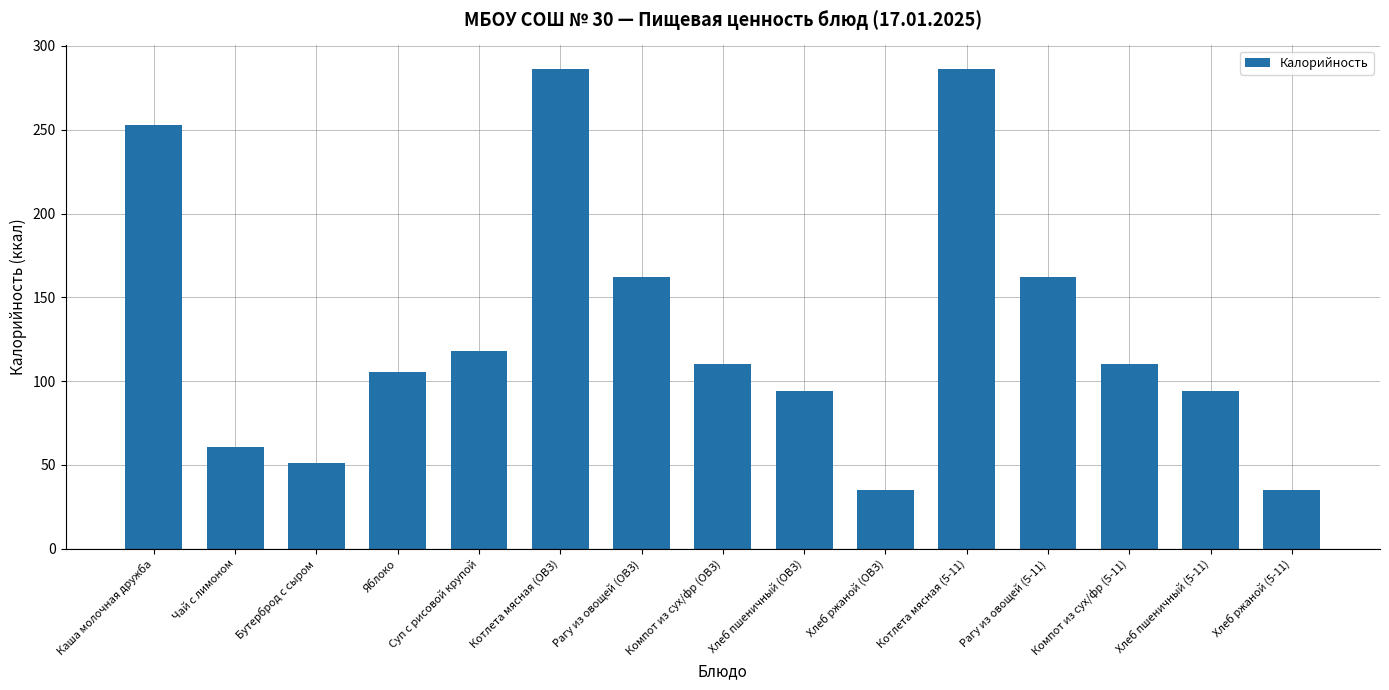

Reading left to right, extract all data points from this chart.

Каша молочная дружба=253.0	Чай с лимоном=61.0	Бутерброд с сыром=51.3	Яблоко=105.8	Суп с рисовой крупой=117.8	Котлета мясная (ОВЗ)=286.0	Рагу из овощей (ОВЗ)=162.0	Компот из сух/фр (ОВЗ)=110.0	Хлеб пшеничный (ОВЗ)=94.0	Хлеб ржаной (ОВЗ)=34.8	Котлета мясная (5-11)=286.0	Рагу из овощей (5-11)=162.0	Компот из сух/фр (5-11)=110.0	Хлеб пшеничный (5-11)=94.0	Хлеб ржаной (5-11)=34.8